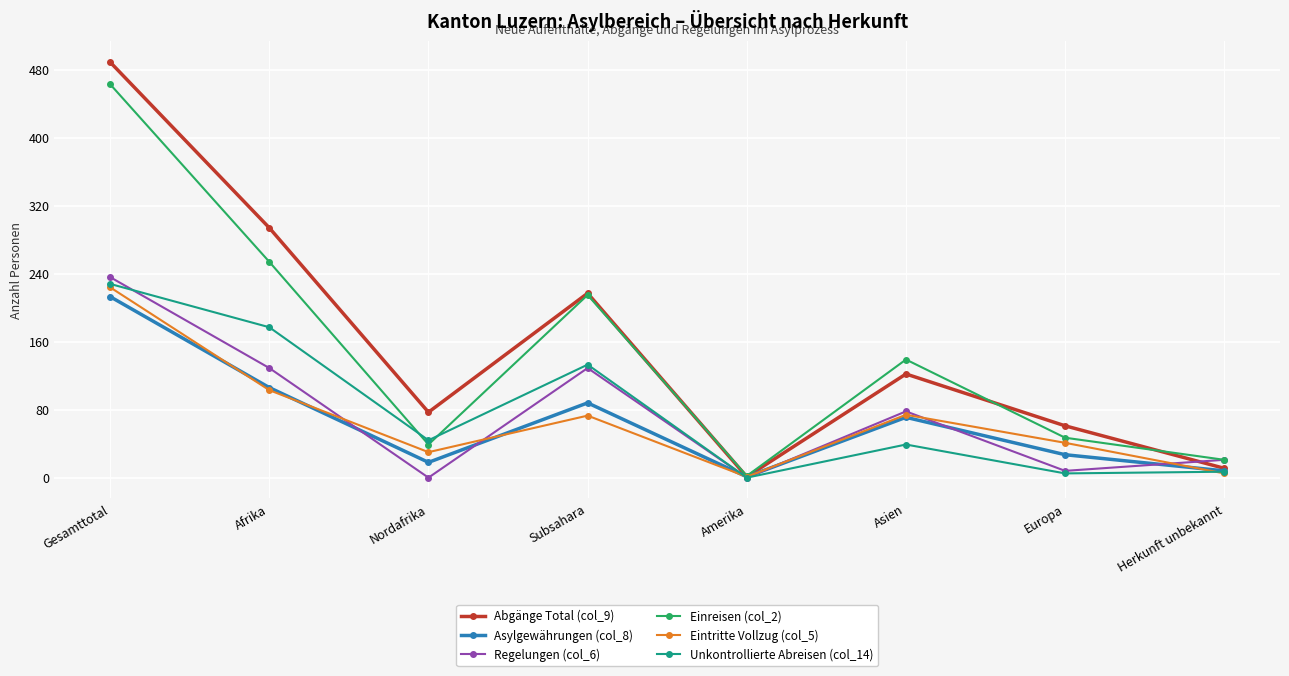

Where is the first local minimum for Abgänge Total (col_9)?

Nordafrika